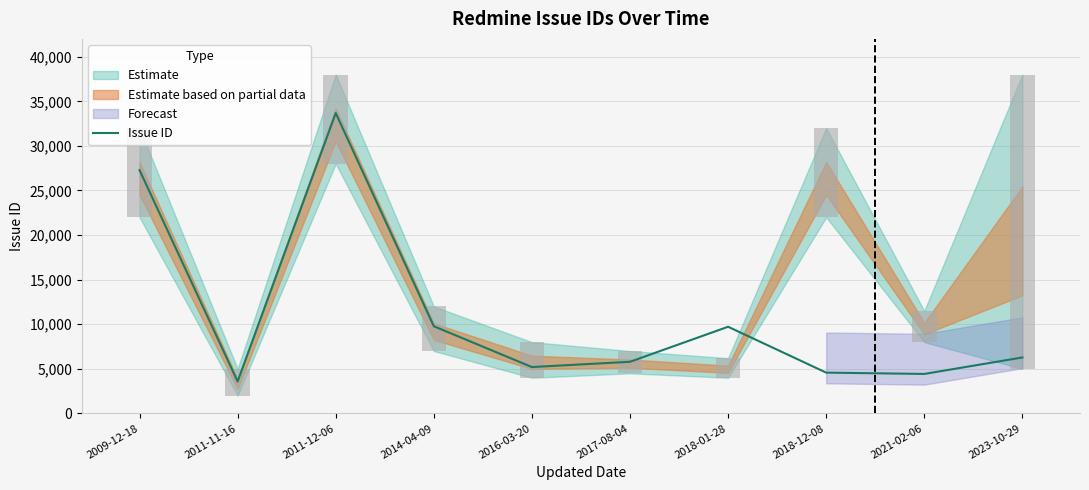

What is the label of the 1st bar from the right?

2023-10-29